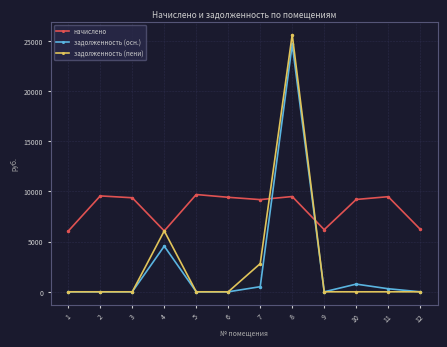

Which series has the largest range (max minus min)?

задолженность (пени)